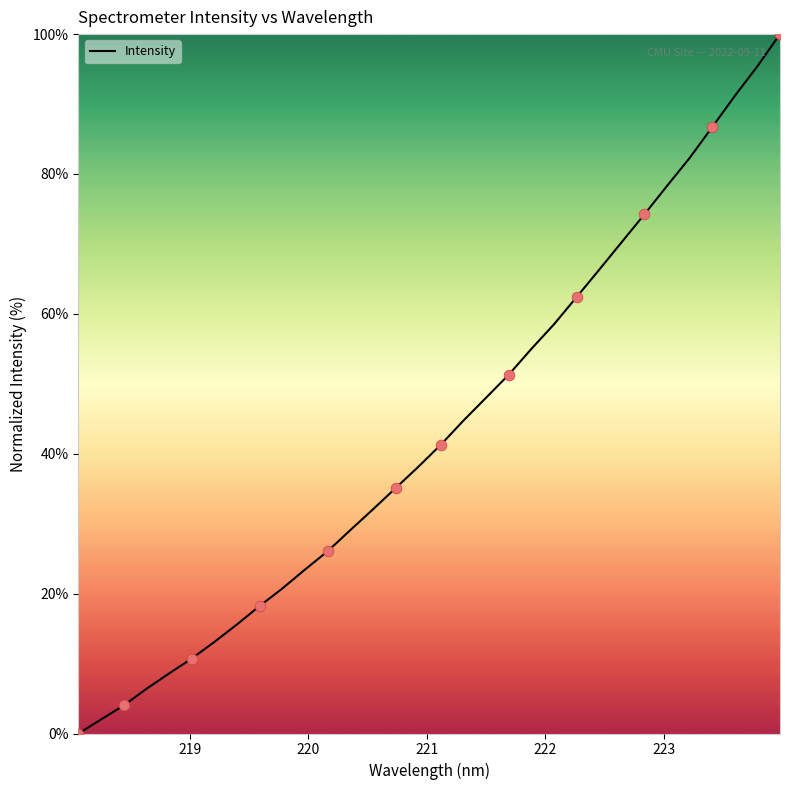

What is the difference between the maximum and minimum values?

100.0